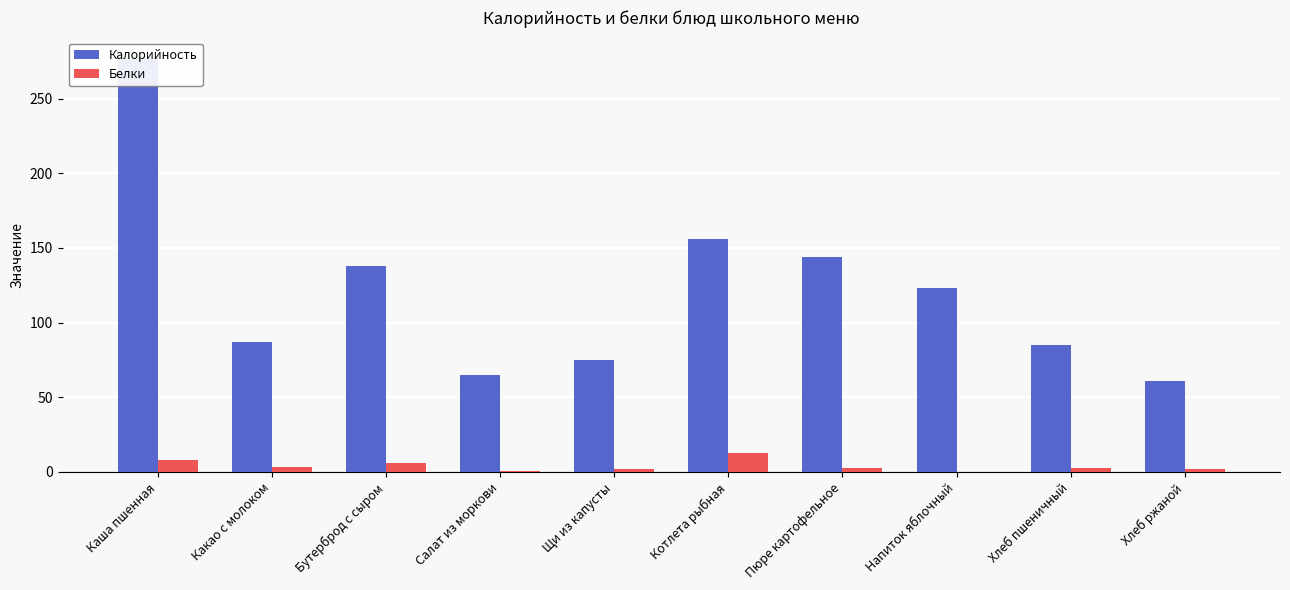

At which label does Белки reach its minimum?

Напиток яблочный